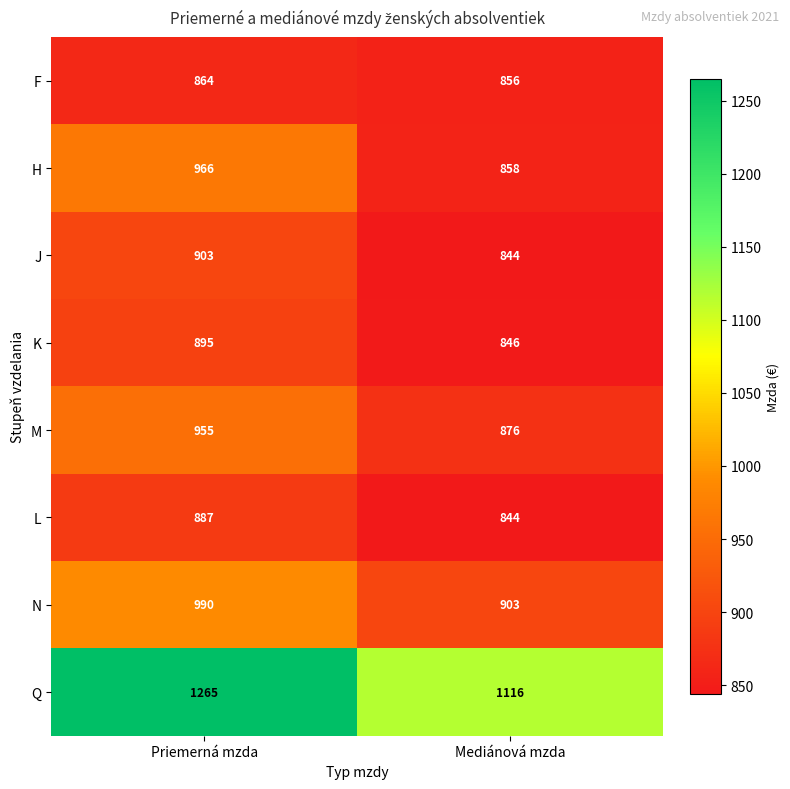

At how many categories does at least one series exceed 933?

2